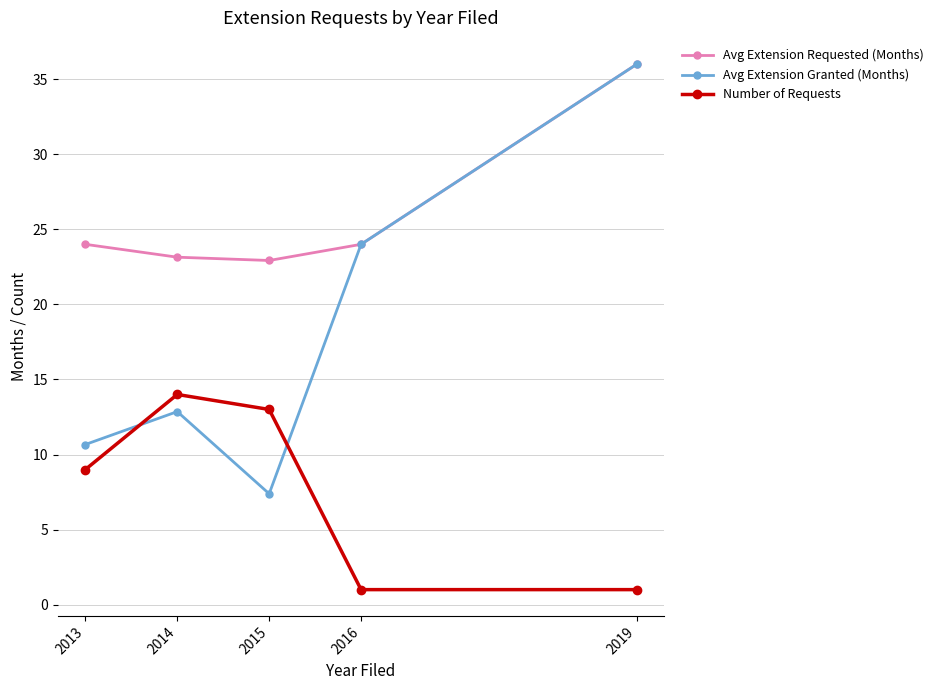

How many intersections are there between Avg Extension Granted (Months) and Number of Requests?

2